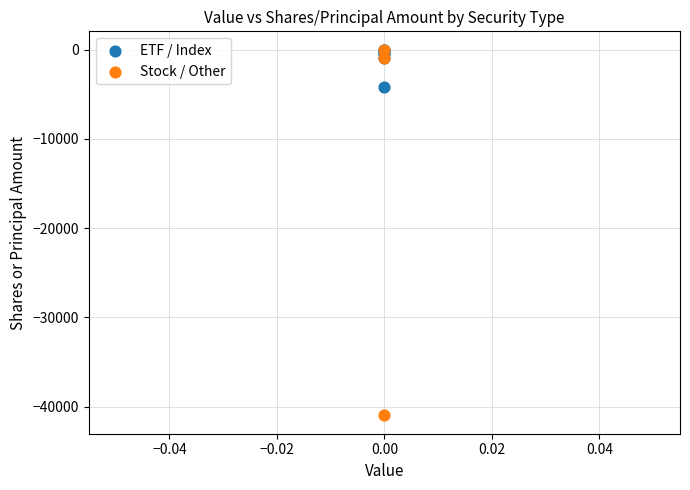

What are all the series names shown in the legend?

ETF / Index, Stock / Other